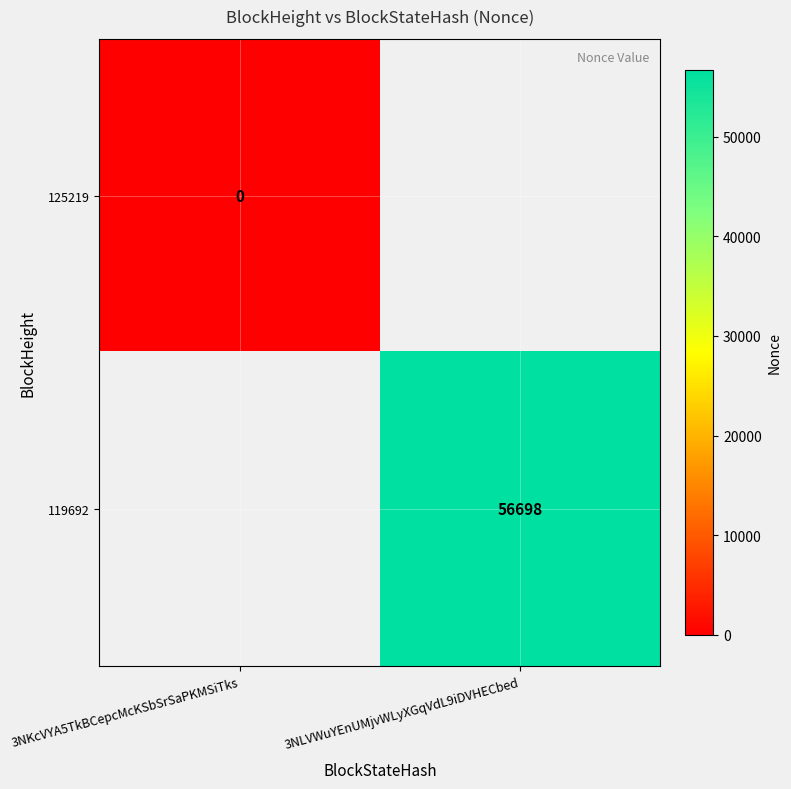

At how many categories does at least one series exceed 2601?

1